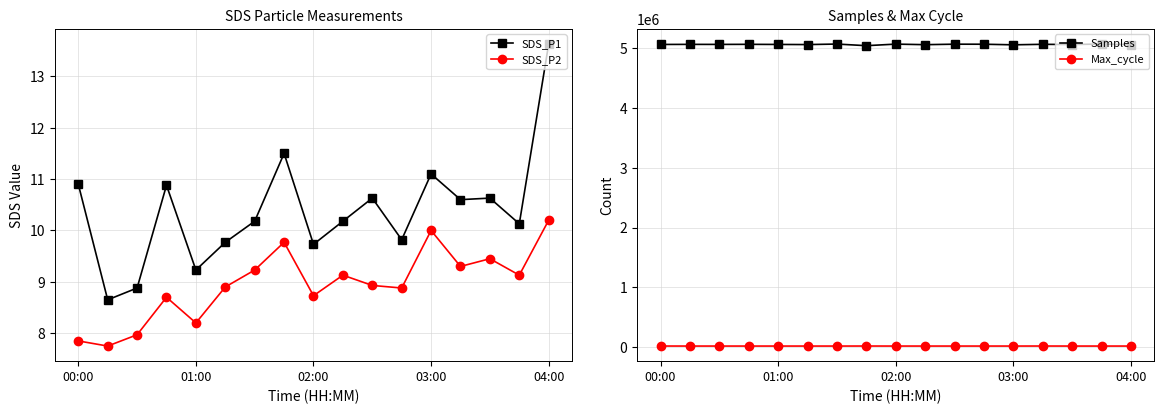

Which series has the largest range (max minus min)?

Samples